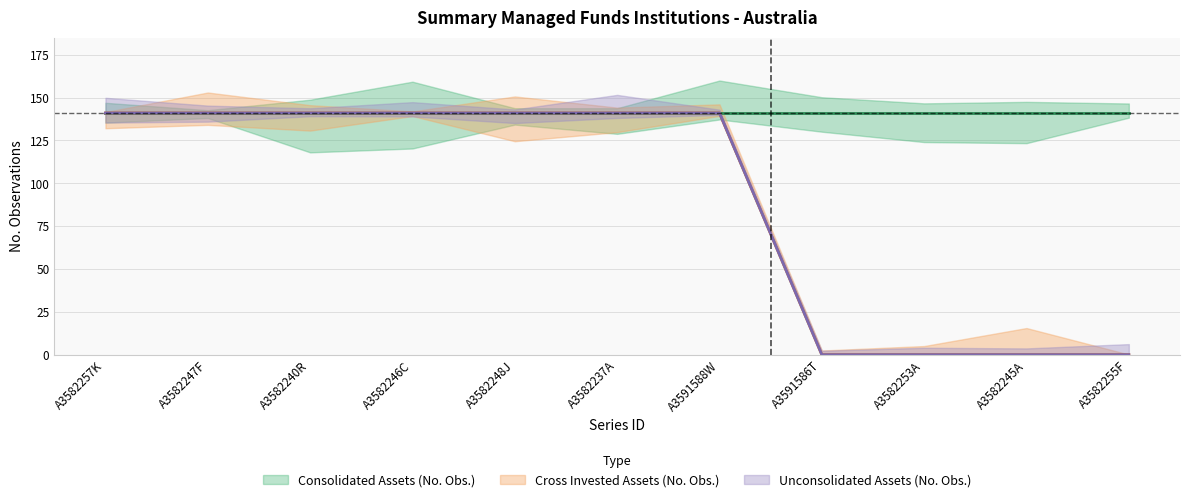

True or false: Unconsolidated Assets (No. Obs.) and Cross Invested Assets (No. Obs.) cross at least once.

False